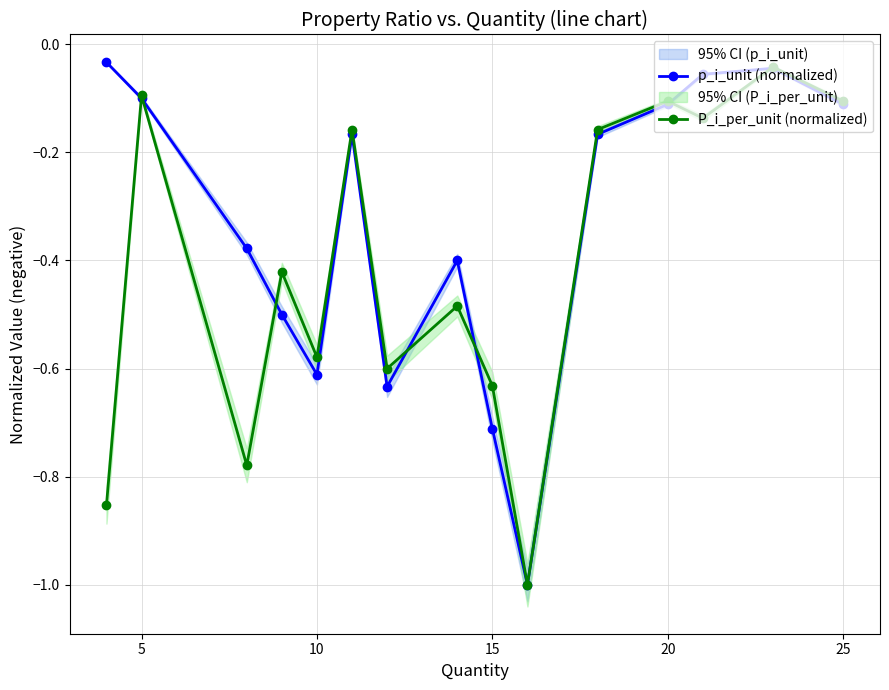

How many interior local valleys does the P_i_per_unit (normalized) series have?

5